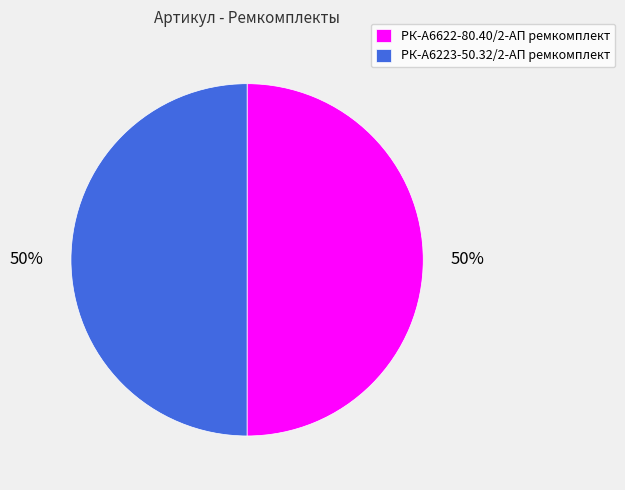

To the nearest percent, what is the average slice percentage?

50%